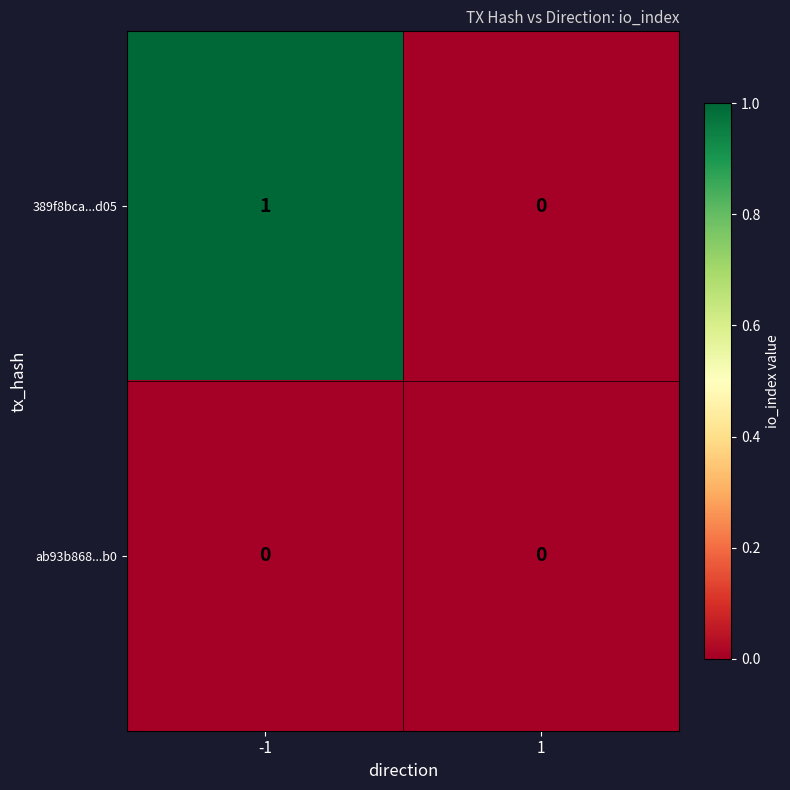

What is the spread (max minus min) of values at -1?

1